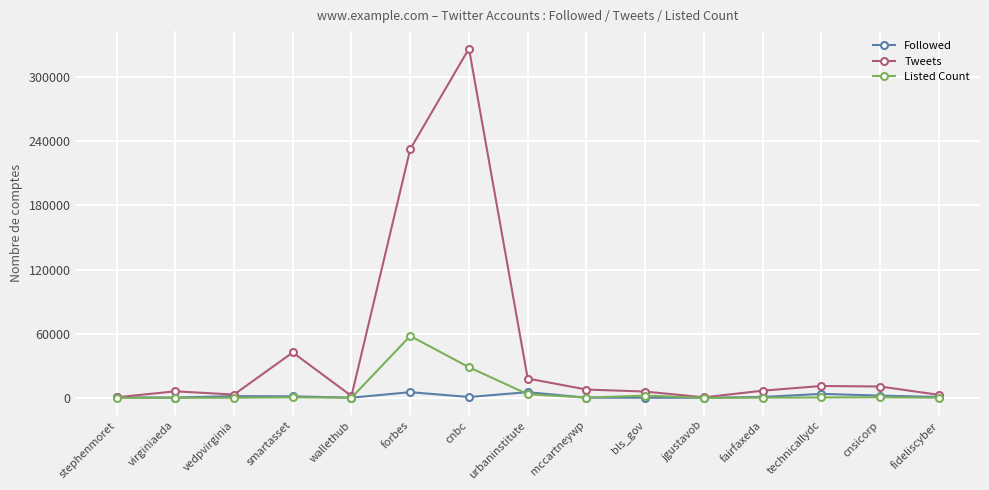

What are all the series names shown in the legend?

Followed, Tweets, Listed Count